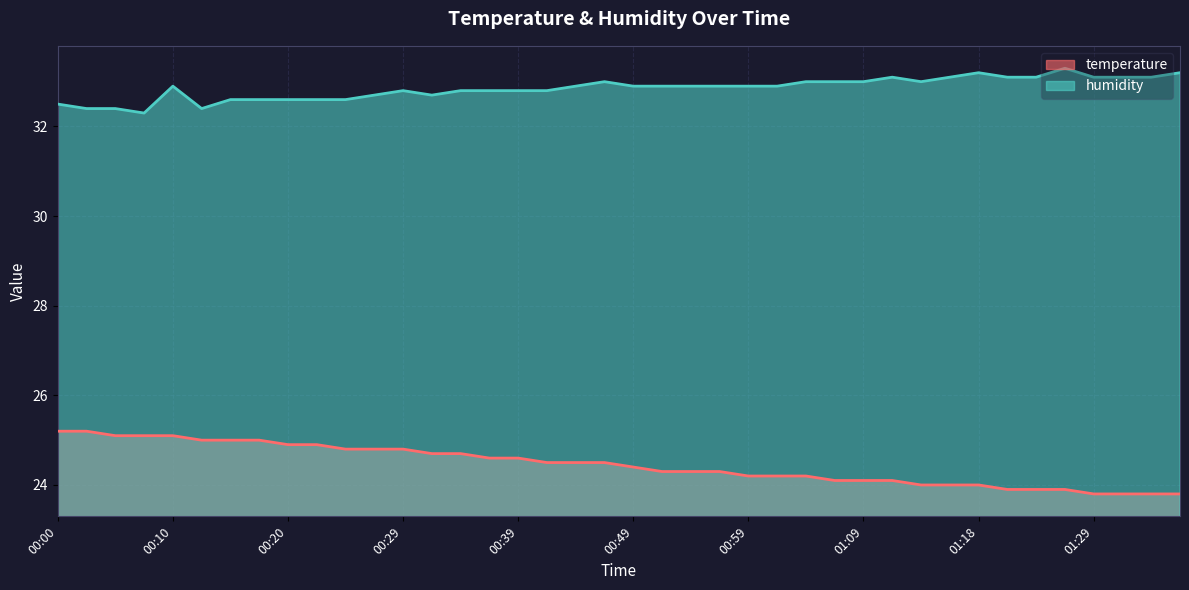

What is the value of the temperature point at the 9th from the left?

24.9